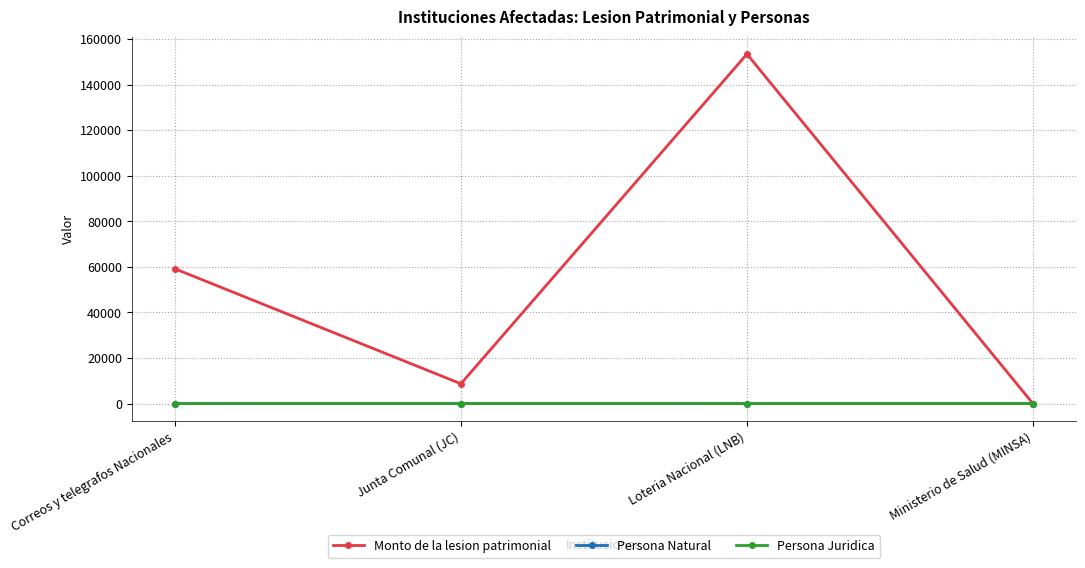

What position from the left is Ministerio de Salud (MINSA)?

4